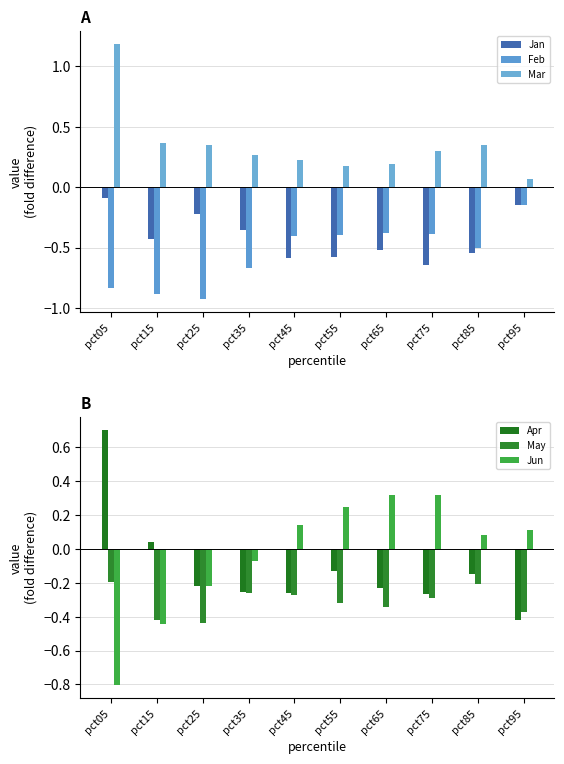

At how many categories does at least one series exceed 0?

10